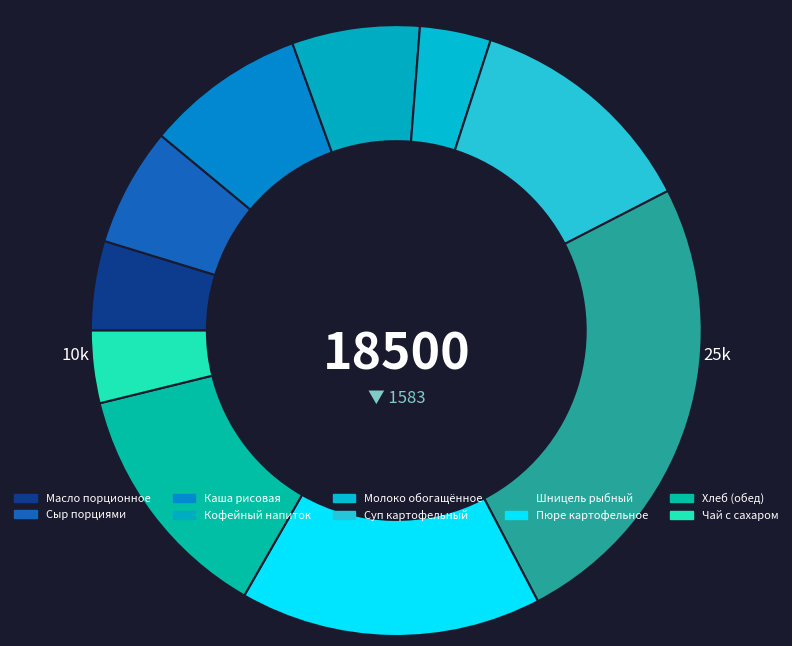

To the nearest percent, what is the difference between the Шницель рыбный and Кофейный напиток slice percentages?

18%